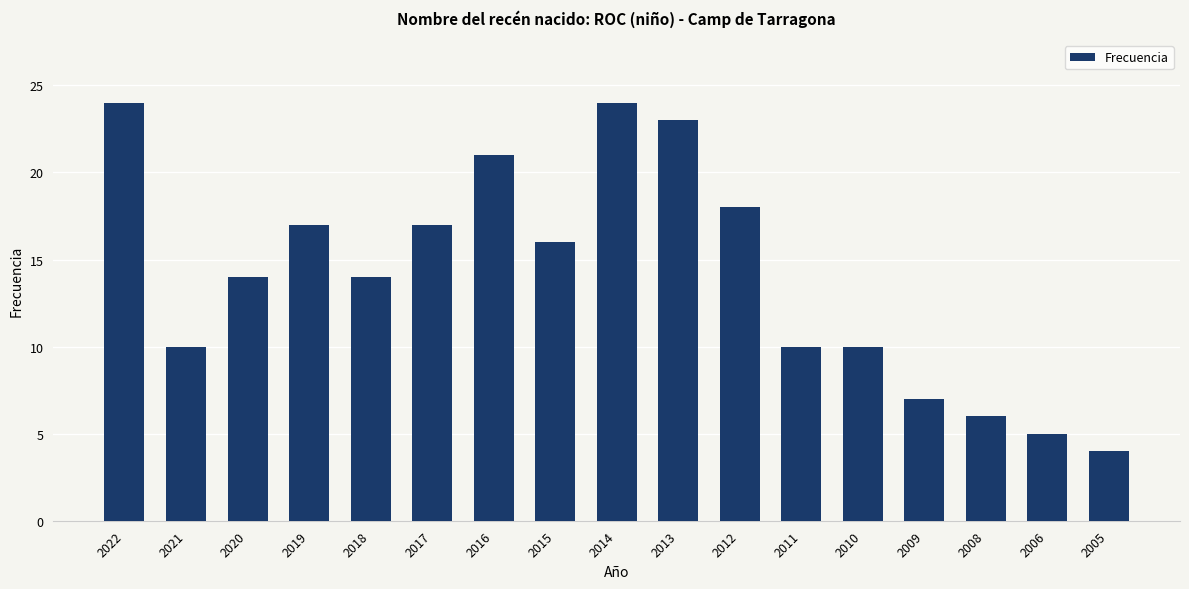

What is the sum of all values?

240